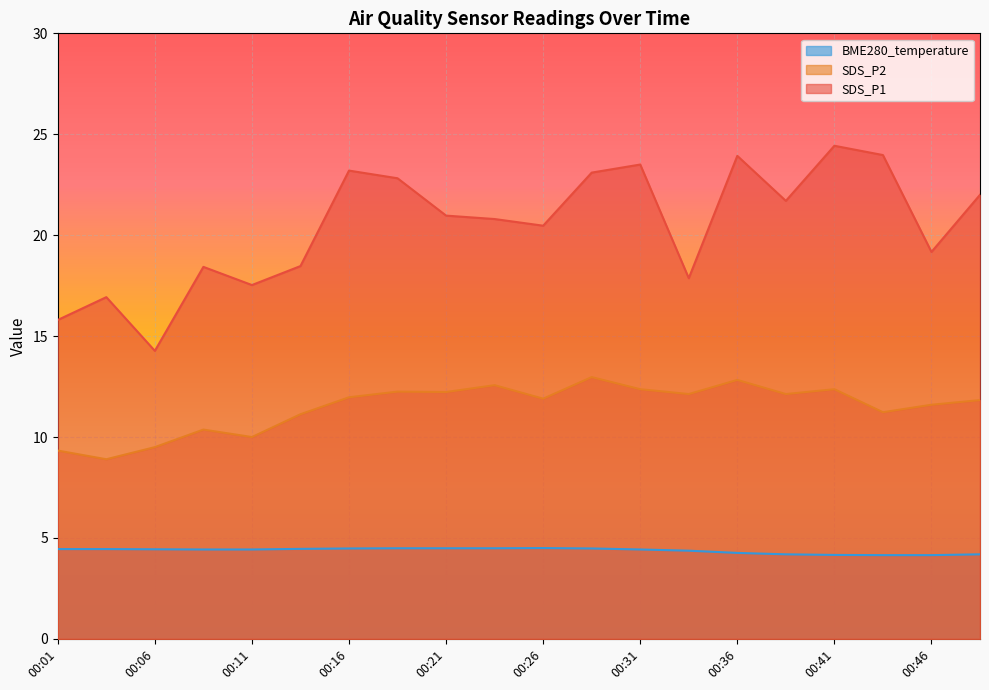

List the series in order of their overall mean, highest first.

SDS_P1, SDS_P2, BME280_temperature